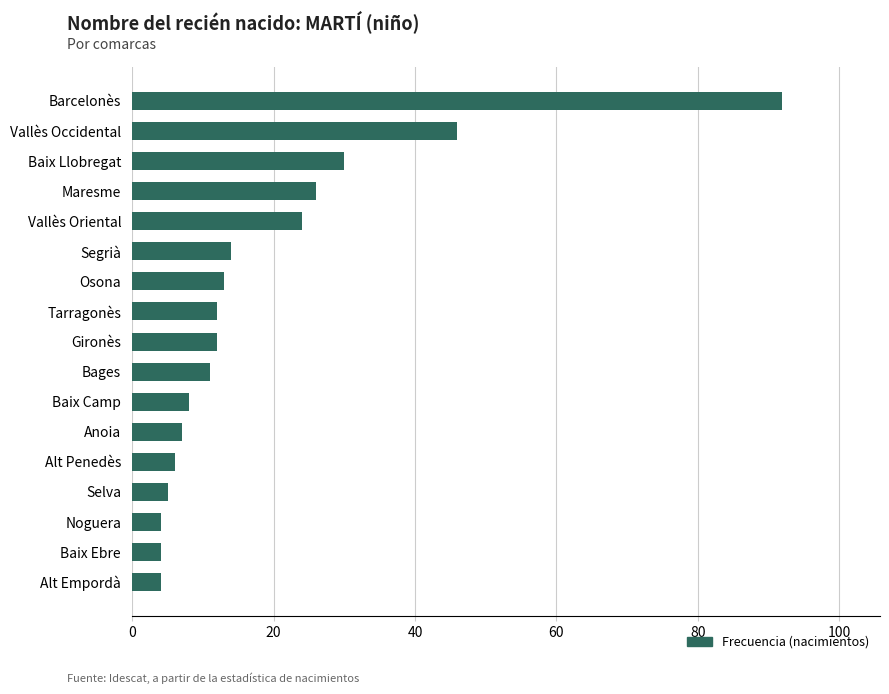

Which has a higher value, Vallès Oriental or Segrià?

Vallès Oriental